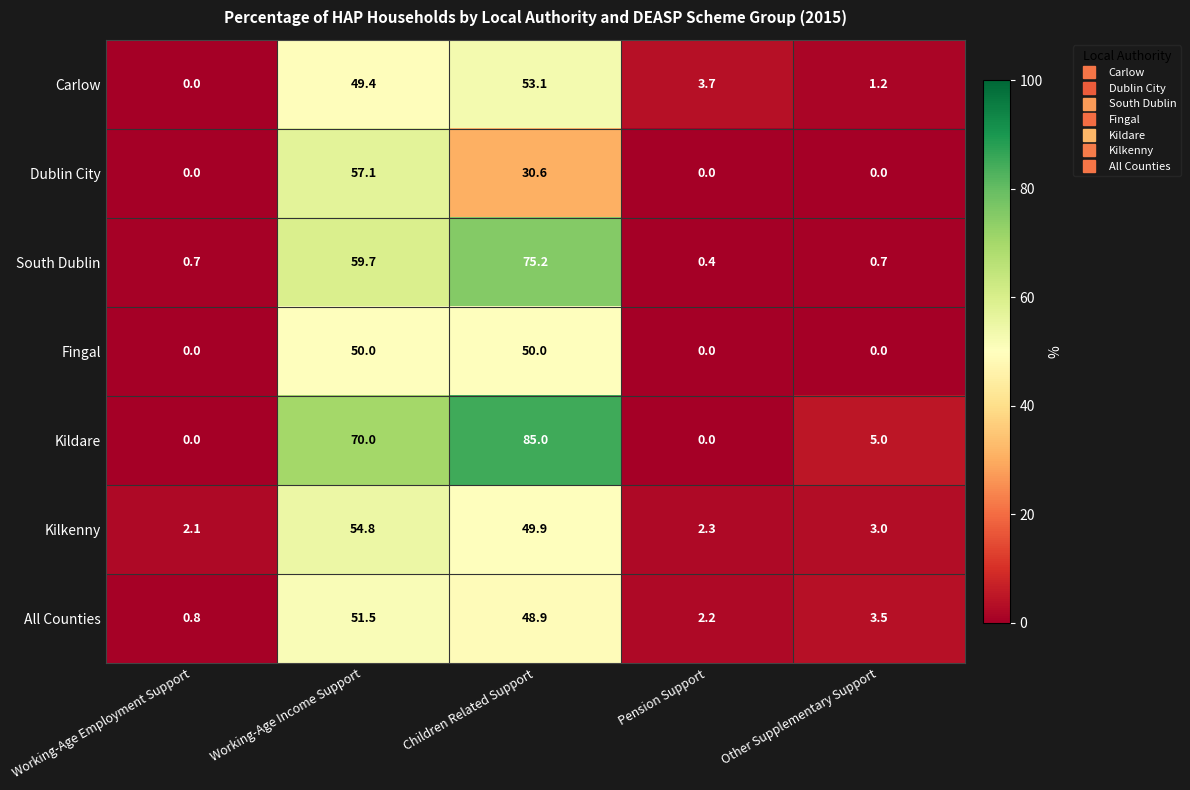

How many data points does each series have?

5